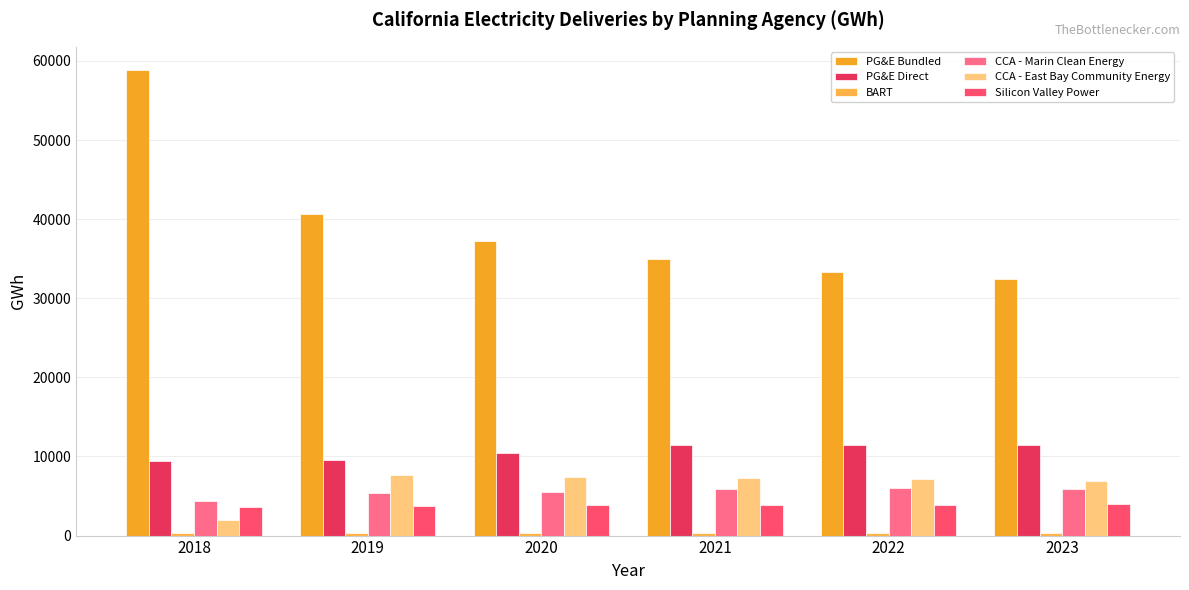

Does the chart contain stacked bars?

No